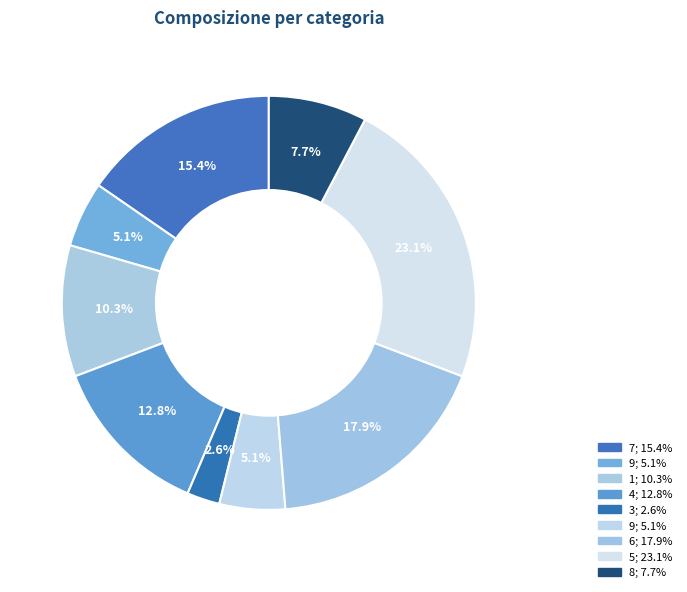

Count the number of slices in the pie.

9